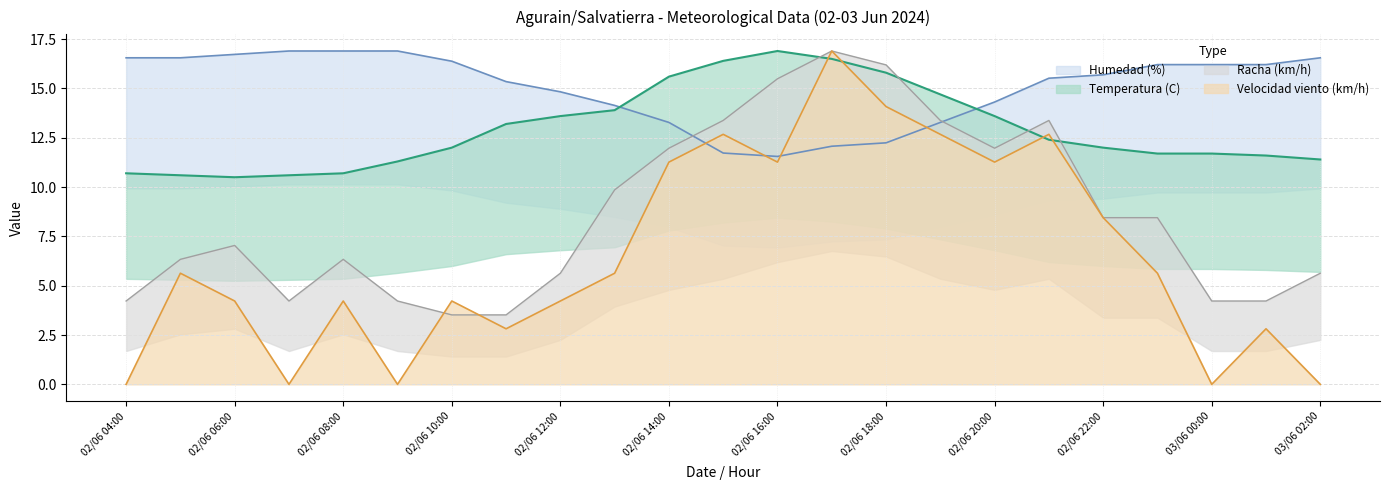

The Racha (km/h) series shows 16.2 at 02/06 18:00. True or false?

True